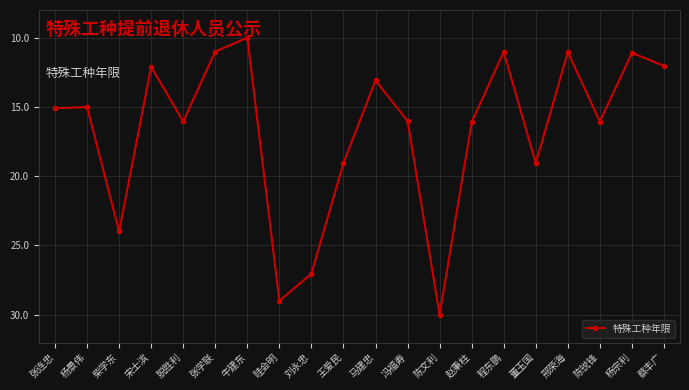

What is the change in value from 赵秉柱 to 董玉国?

+3.0